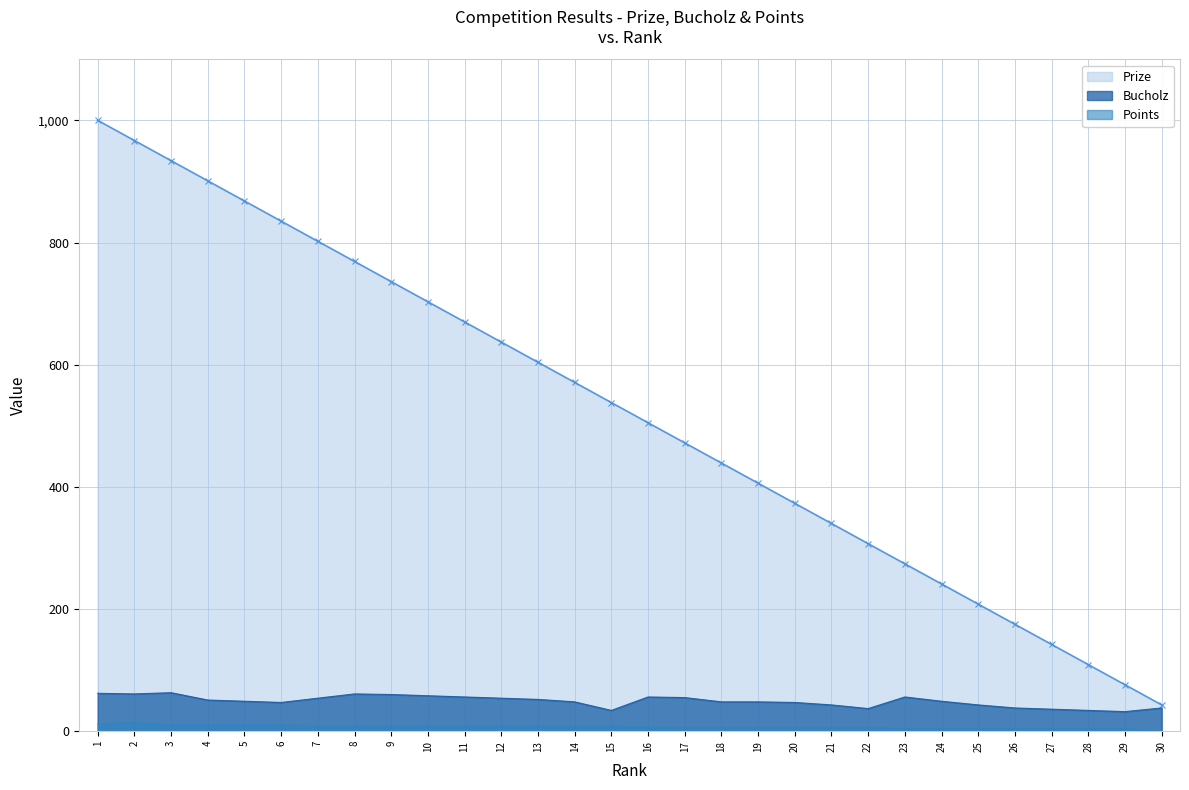

How many values in the Points series are below 8?

15